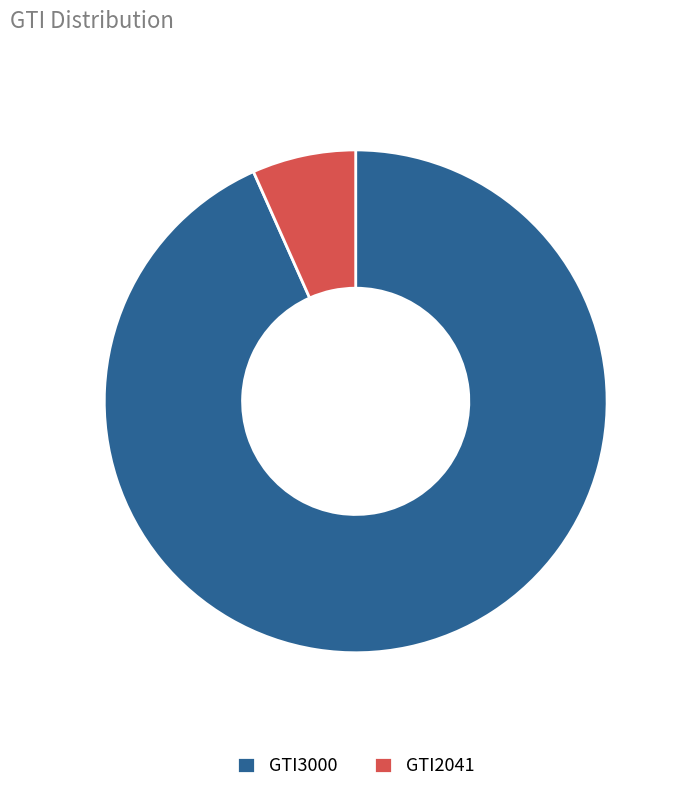

Combined, do GTI2041 and GTI3000 account for over 50%?

Yes